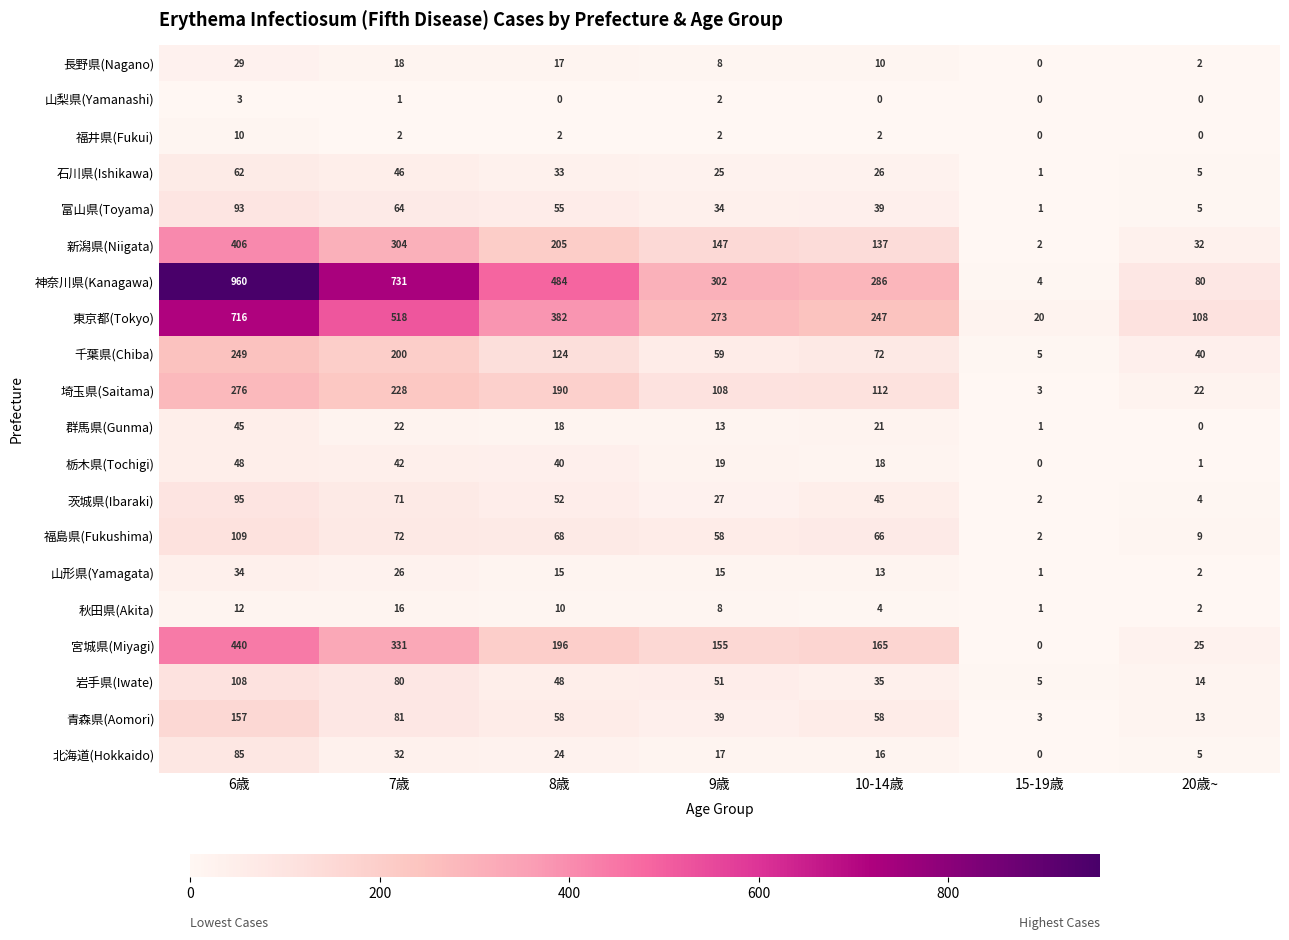

The value of 富山県(Toyama) at 6歳 is 93. True or false?

True